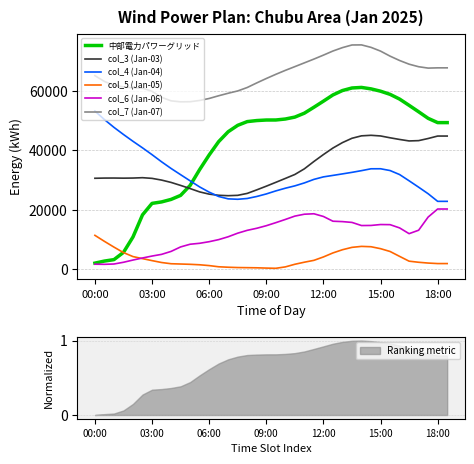

Which series ends up on top after the final intersection of 中部電力パワーグリッド and col_3 (Jan-03)?

中部電力パワーグリッド